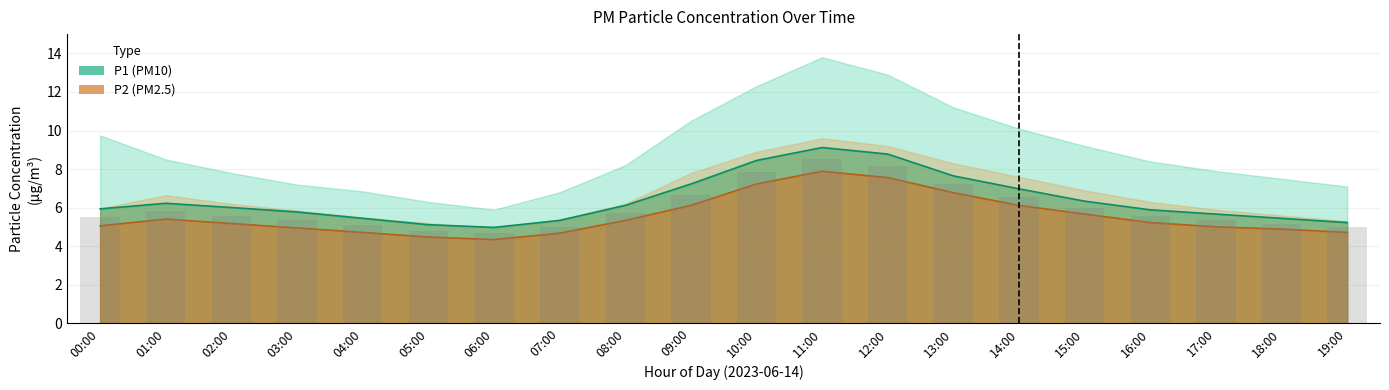

The P1 series shows 5.5 at 04:00. True or false?

True